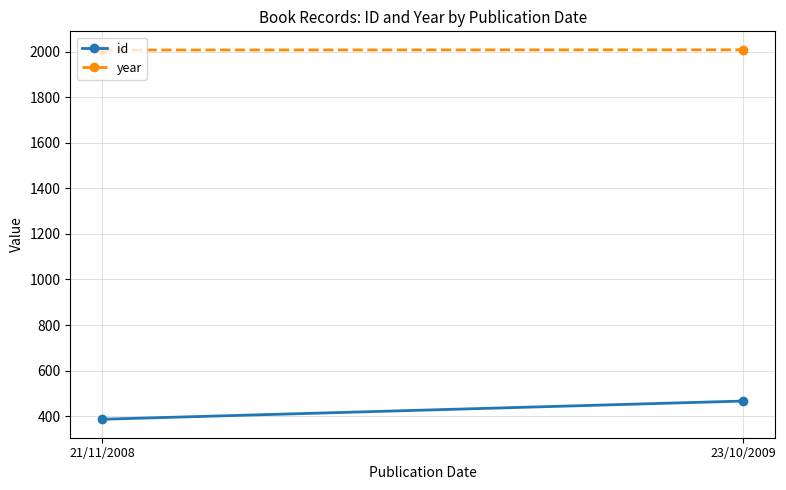

Reading left to right, list all the values displayed in this chart.

id: 386	466
year: 2008	2009